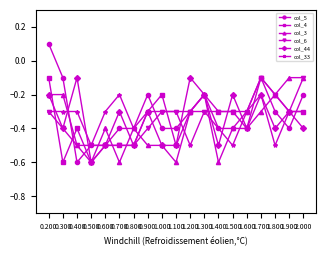

True or false: col_5 and col_4 cross at least once.

True